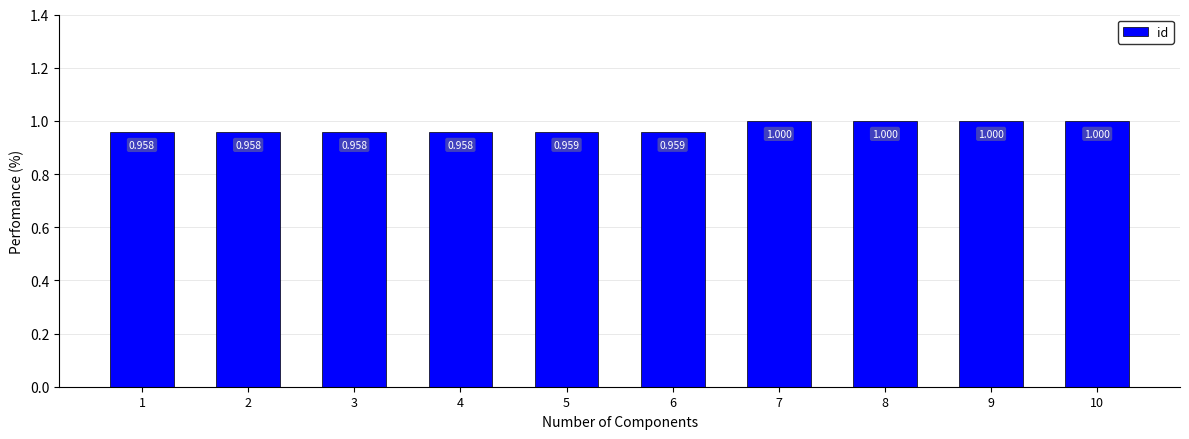

Reading right to left, what are all the values shown in this chart?

1.0	1.0	1.0	1.0	1.0	1.0	1.0	1.0	1.0	1.0